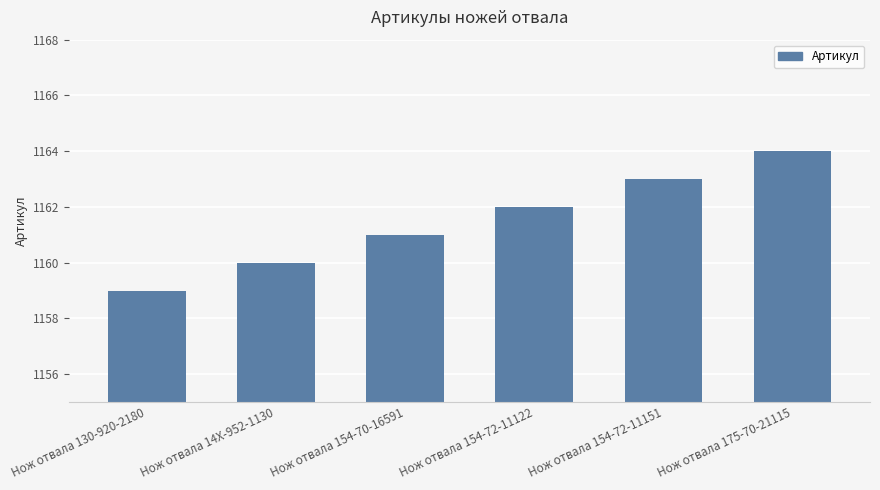

Reading right to left, what are all the values shown in this chart?

1164	1163	1162	1161	1160	1159